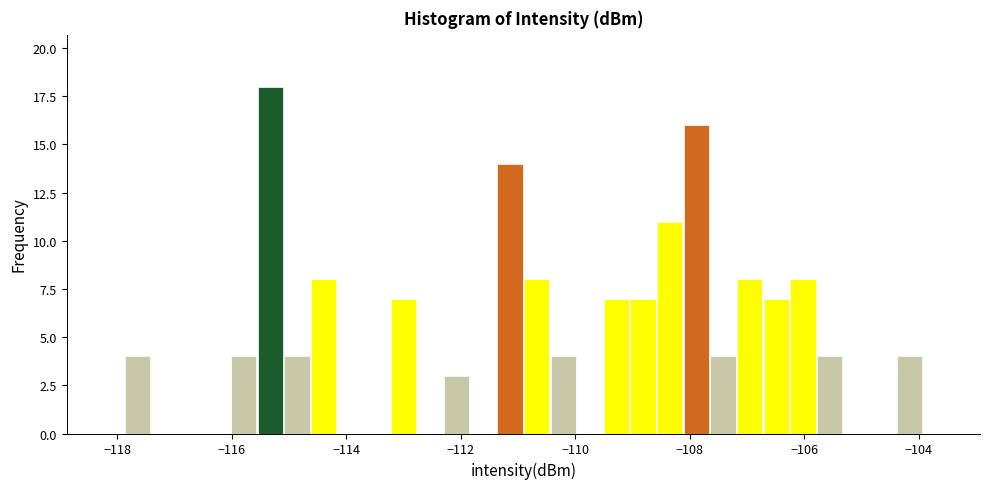

Read against the x-axis, roughly where is the centre of the tallest bar?

-115.4